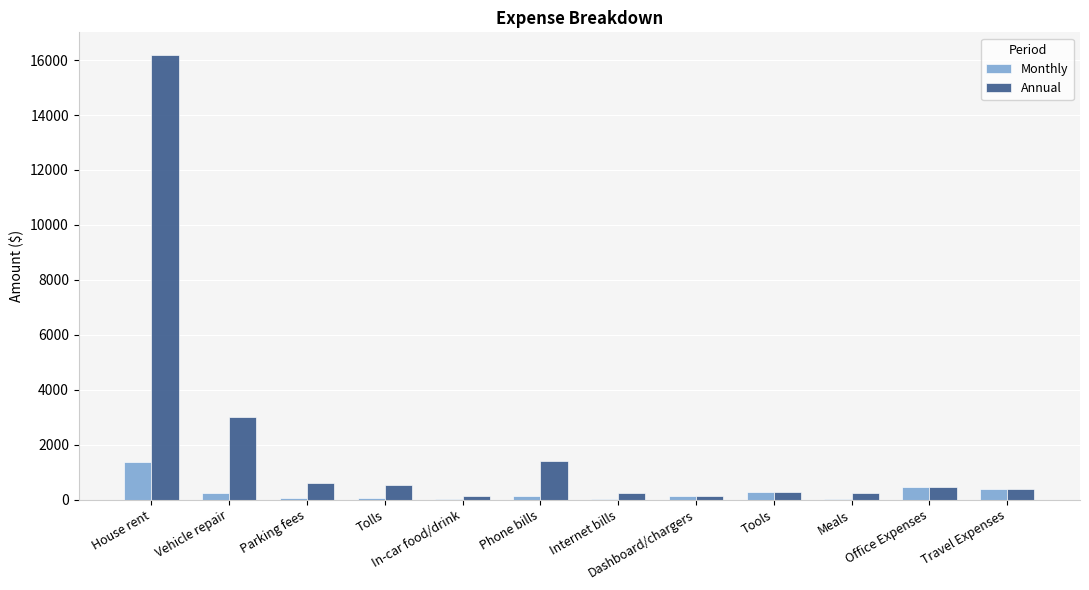

What is the sum of the Annual values at Office Expenses and Parking fees?

1050